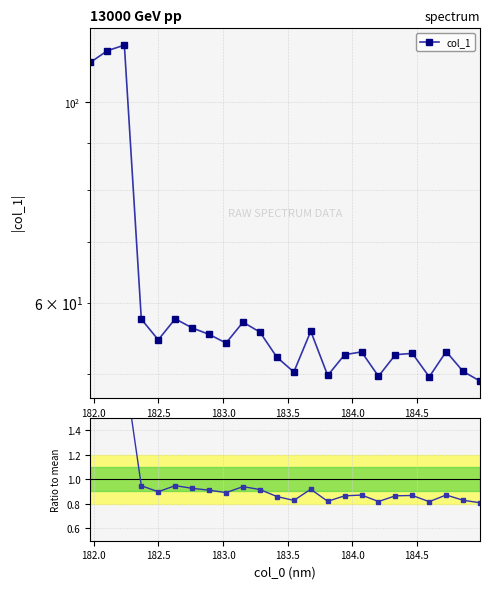

True or false: Ratio to mean has more than 1 interior local peaks.

True